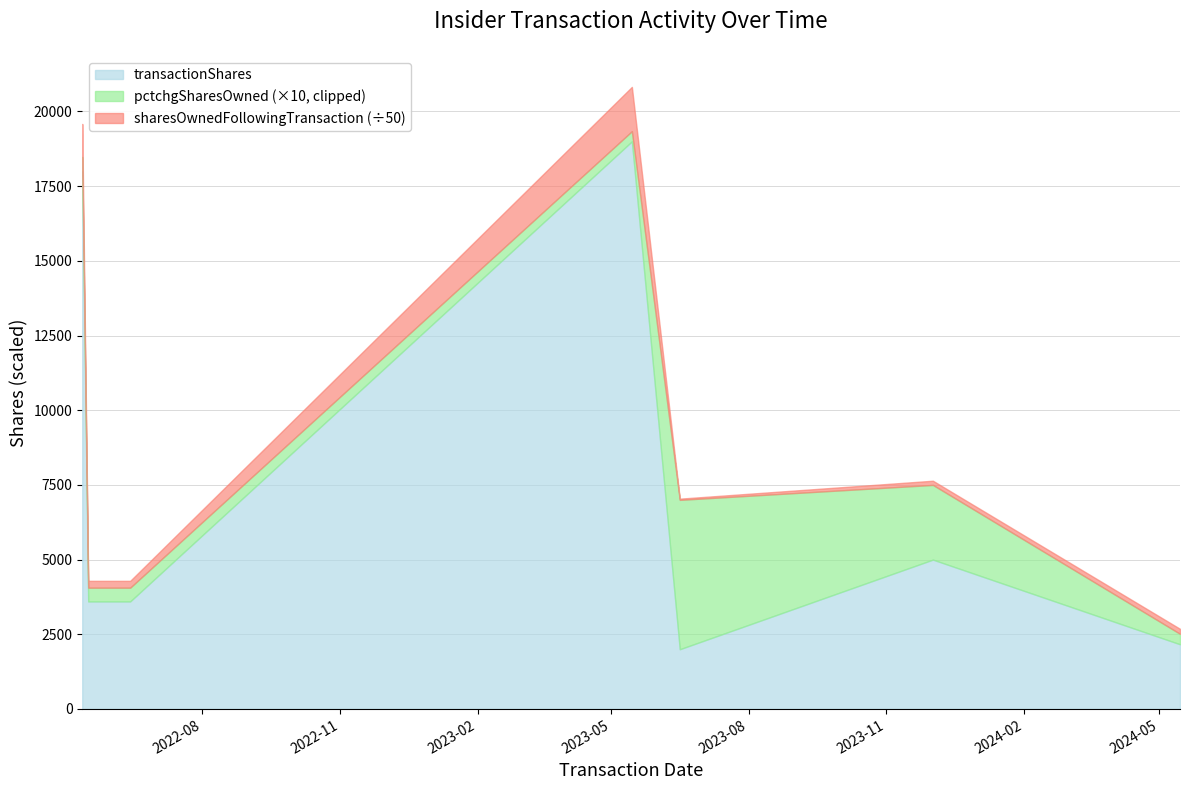

Does the chart display data point markers on the line(s)?

No